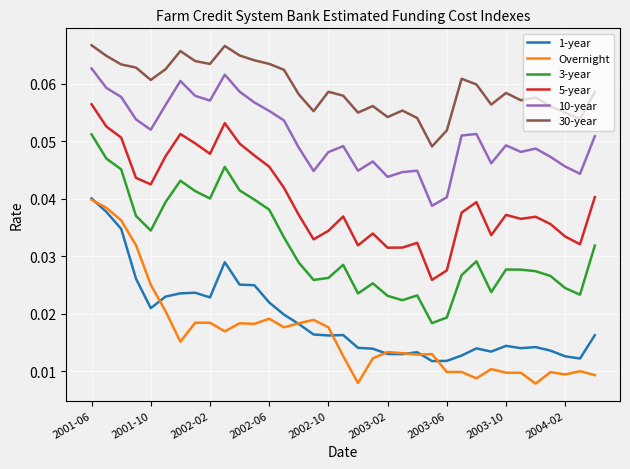

True or false: 3-year and 10-year cross at least once.

False